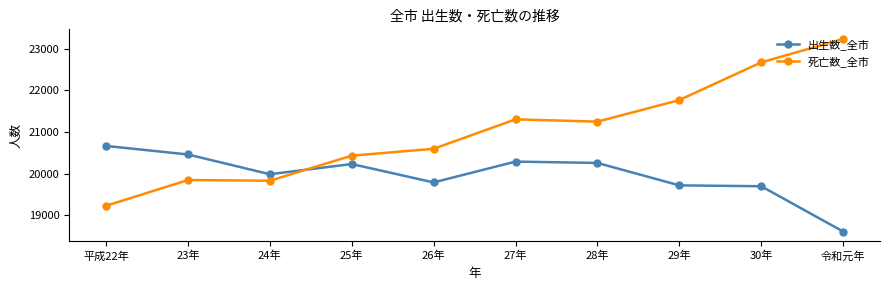

How many data points does each series have?

10